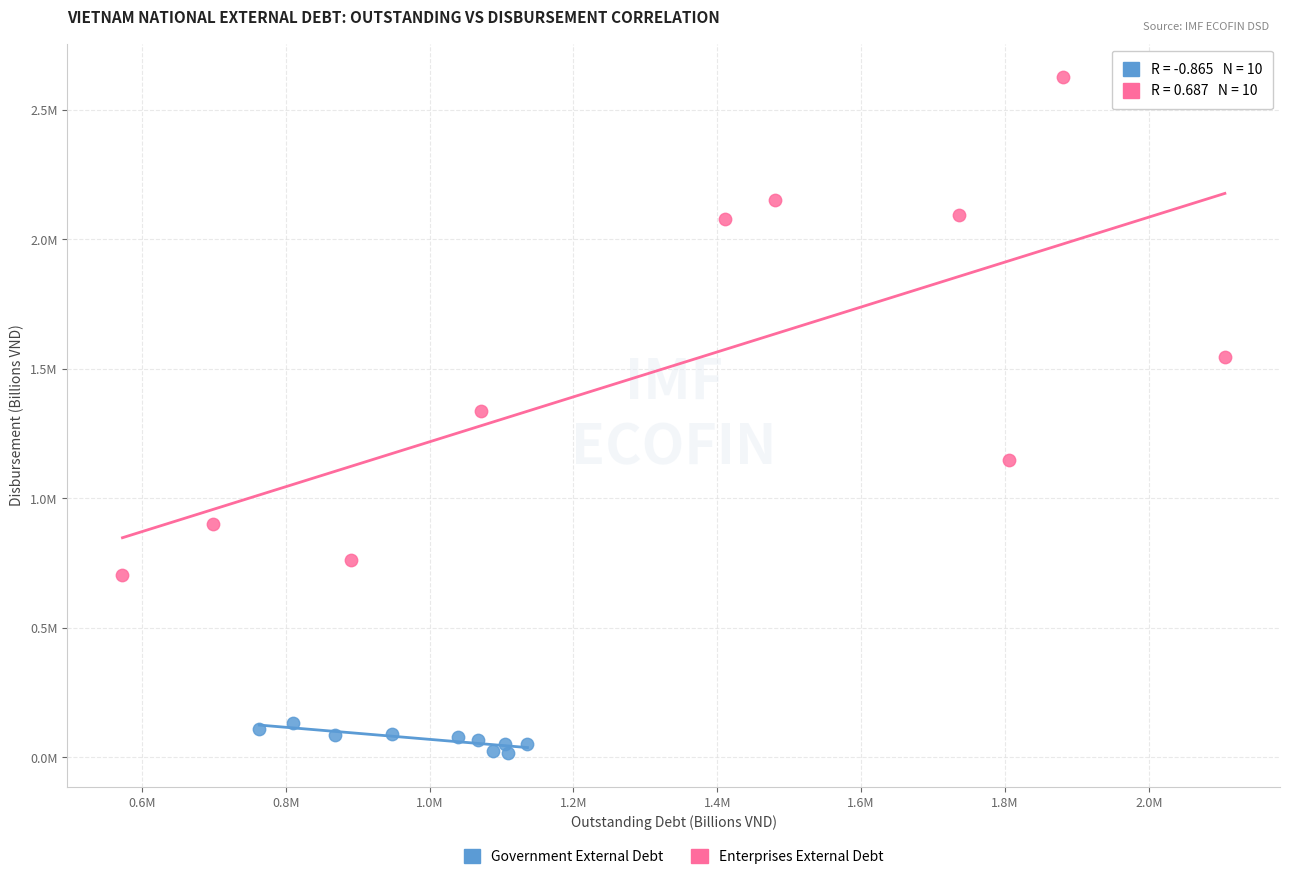

Which series has the largest Y range (max minus min)?

Enterprises External Debt